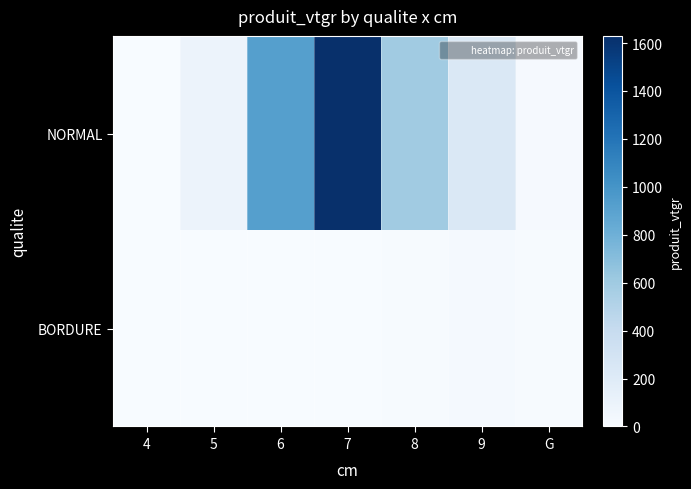

Which series has the largest total across all categories?

NORMAL